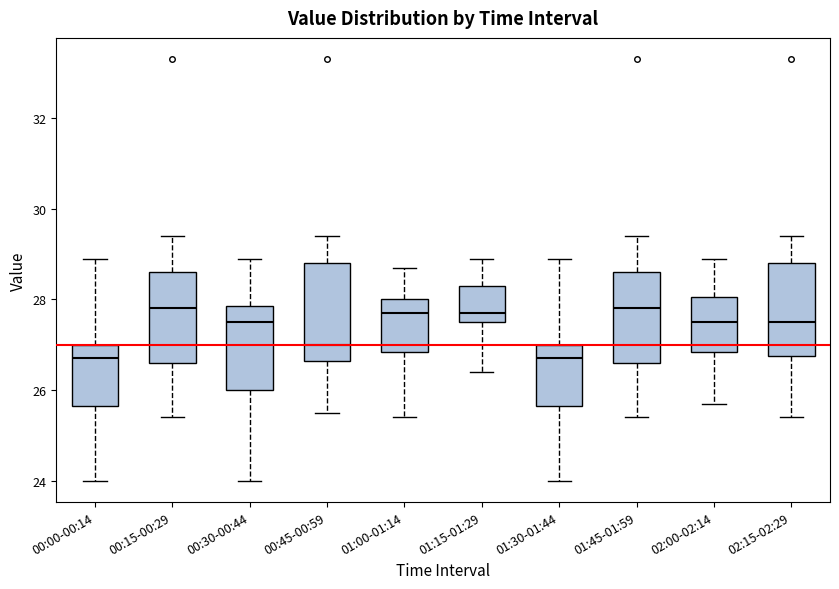

Reading left to right, read every box against the y-axis: the position of its median line, the range the box covers, and the ends of its whiskers. The values are not printed on the chart, so give them approximately, as read against the axis.

00:00-00:14: median 26.8, box 25.6 to 27.0, whiskers 24.0 to 29.0
00:15-00:29: median 27.8, box 26.6 to 28.6, whiskers 25.4 to 29.4
00:30-00:44: median 27.6, box 26.0 to 27.8, whiskers 24.0 to 29.0
00:45-00:59: median 27.0, box 26.6 to 28.8, whiskers 25.6 to 29.4
01:00-01:14: median 27.8, box 26.8 to 28.0, whiskers 25.4 to 28.8
01:15-01:29: median 27.8, box 27.6 to 28.4, whiskers 26.4 to 29.0
01:30-01:44: median 26.8, box 25.6 to 27.0, whiskers 24.0 to 29.0
01:45-01:59: median 27.8, box 26.6 to 28.6, whiskers 25.4 to 29.4
02:00-02:14: median 27.6, box 26.8 to 28.0, whiskers 25.8 to 29.0
02:15-02:29: median 27.6, box 26.8 to 28.8, whiskers 25.4 to 29.4